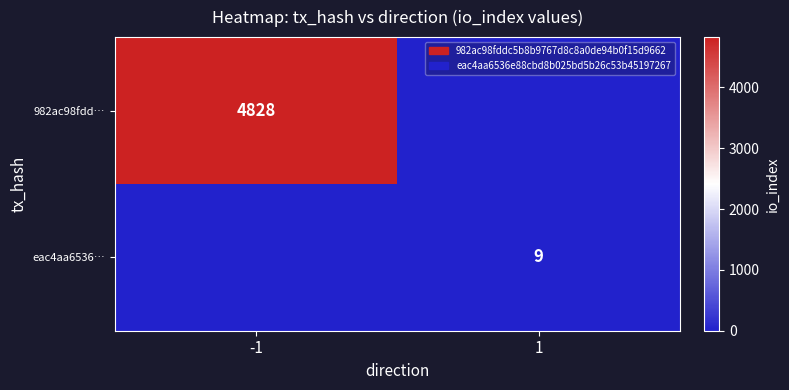

The eac4aa6536… series shows 9 at 1. True or false?

True